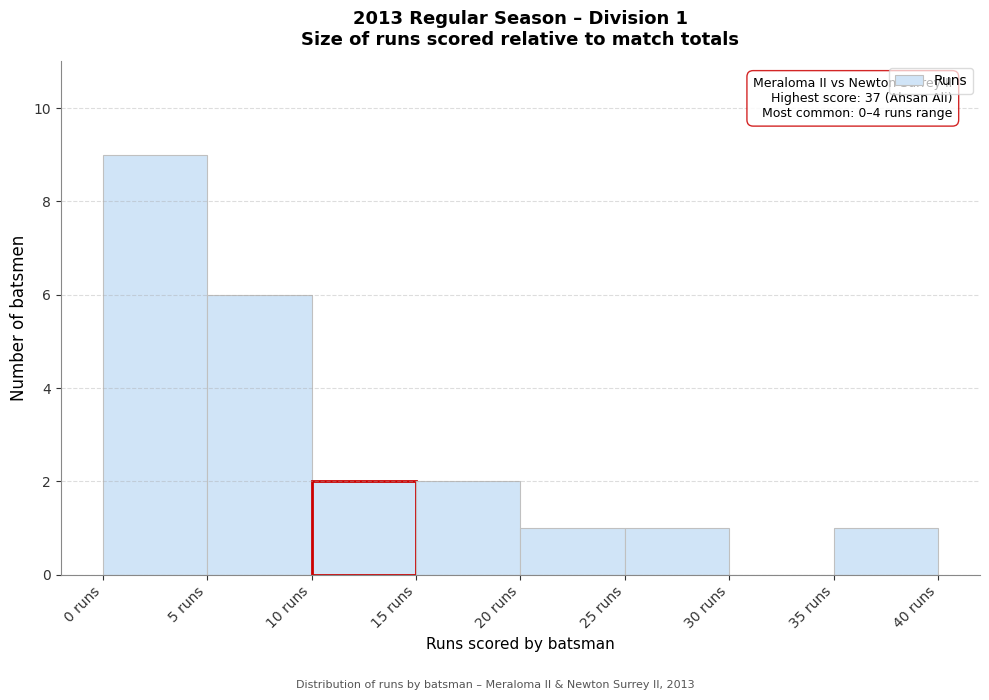

Over which range of the x-axis is the bar tallest?

0 to 5